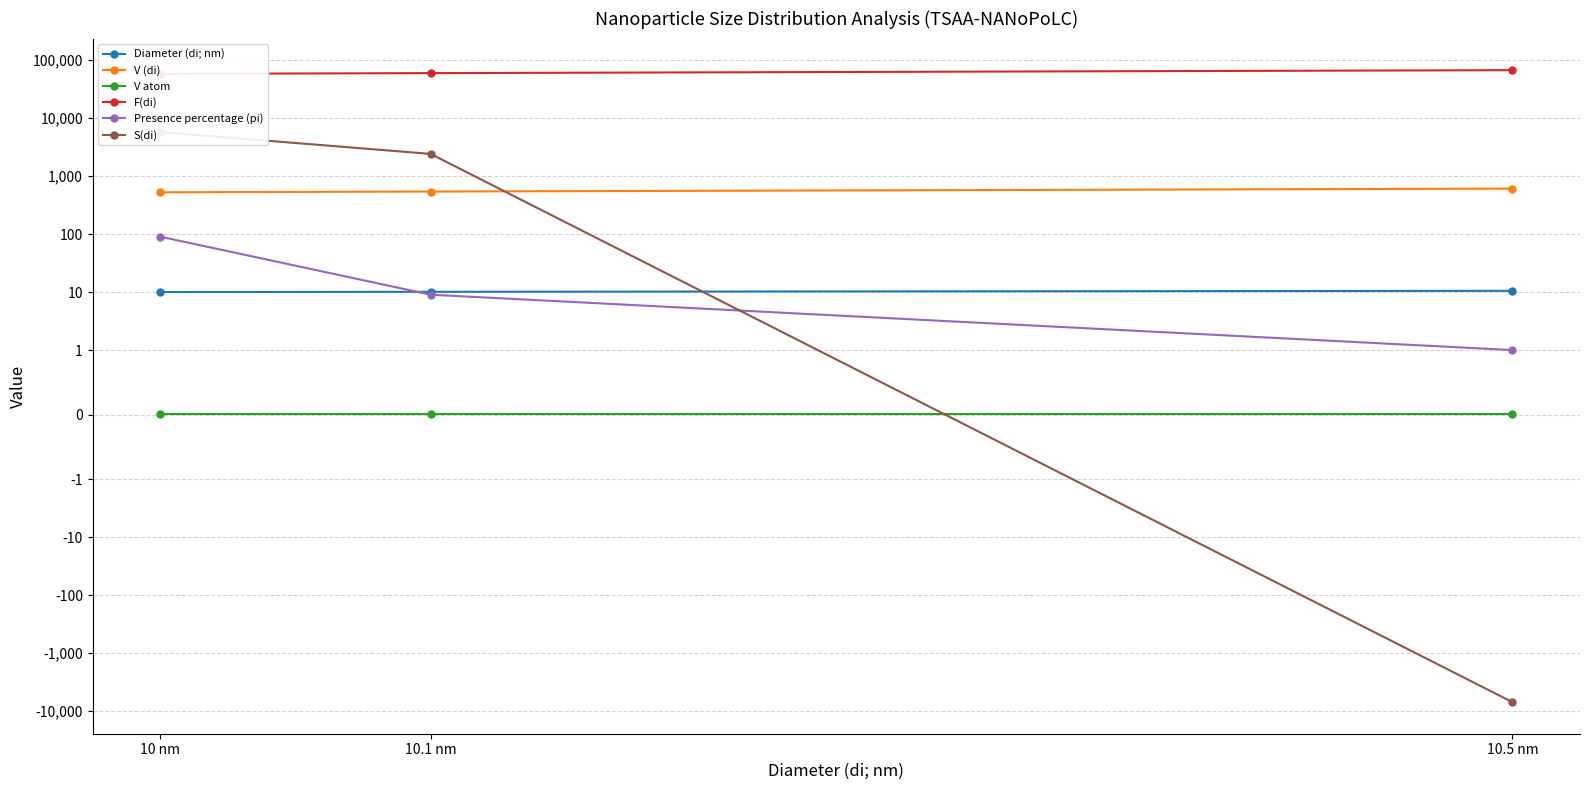

Is the value of Diameter (di; nm) at 10 nm greater than the value of S(di) at 10.5 nm?

Yes